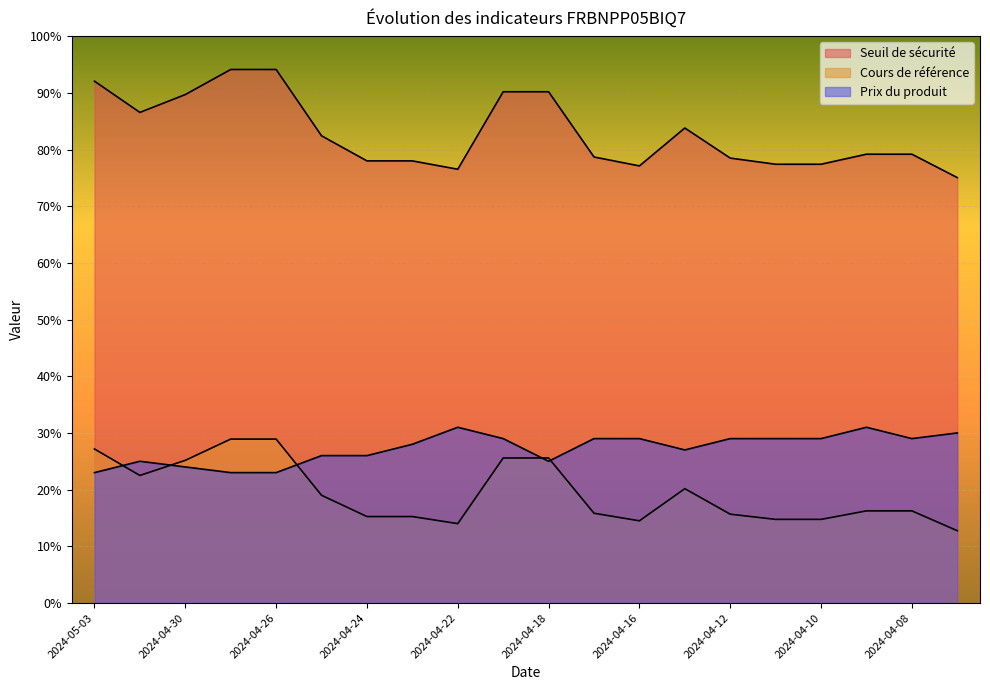

How many values in the Prix du produit series exceed 28?

11